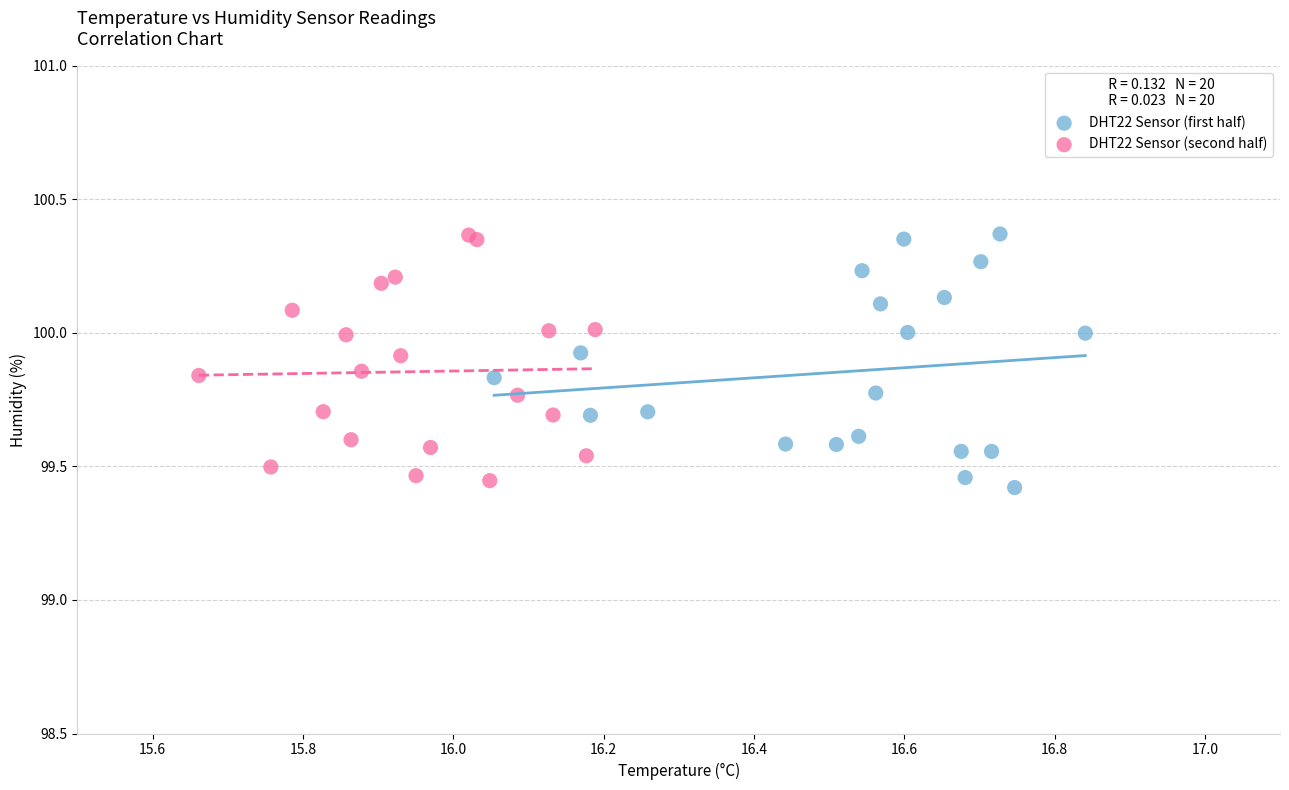

Which series contains the lowest Y value?

DHT22 Sensor (first half)